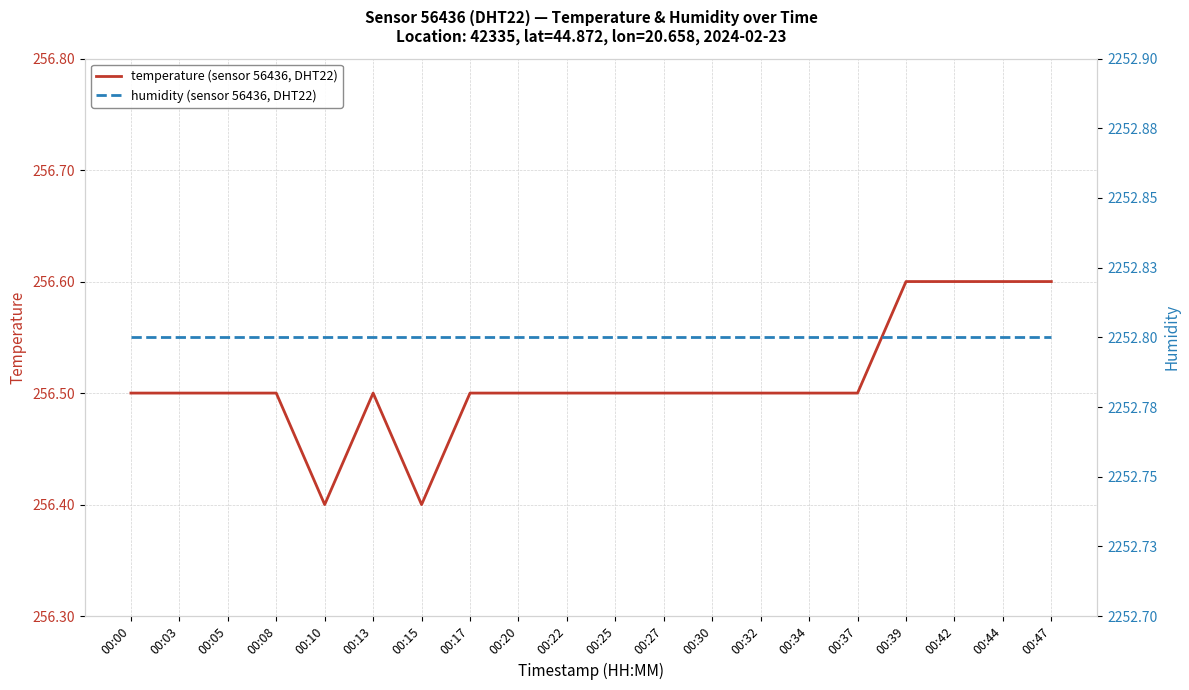

What is the total value across all series at 00:32?

2509.3